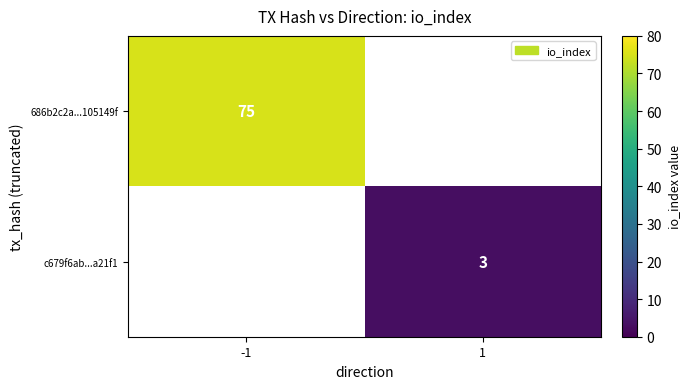

The value of c679f6ab...a21f1 at 1 is 3. True or false?

True